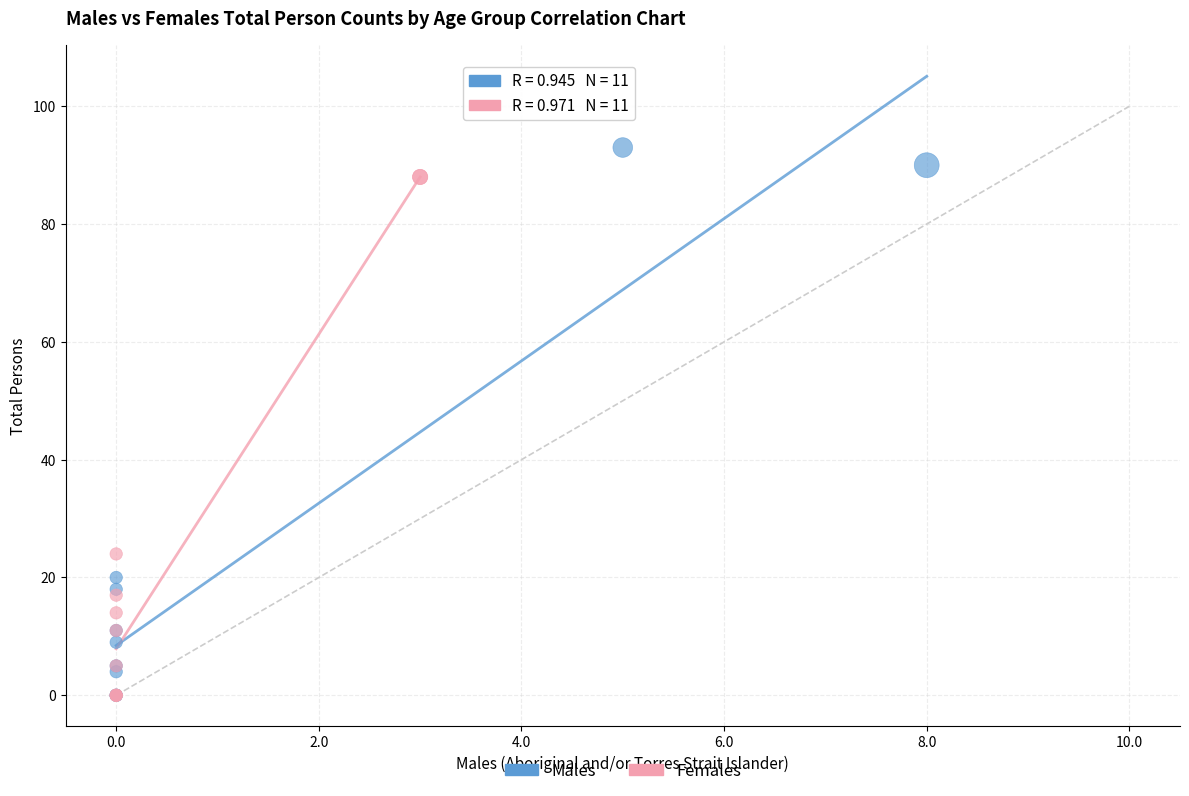

Which series has the largest Y range (max minus min)?

Males